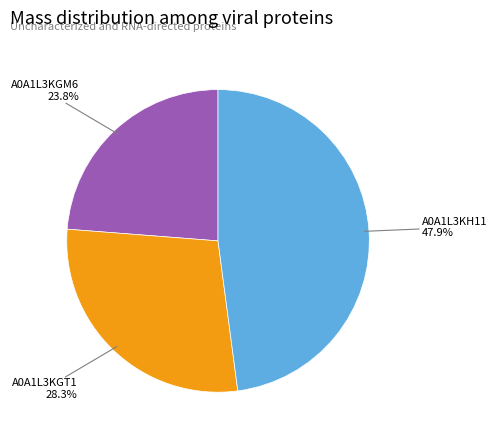

Count the number of slices in the pie.

3